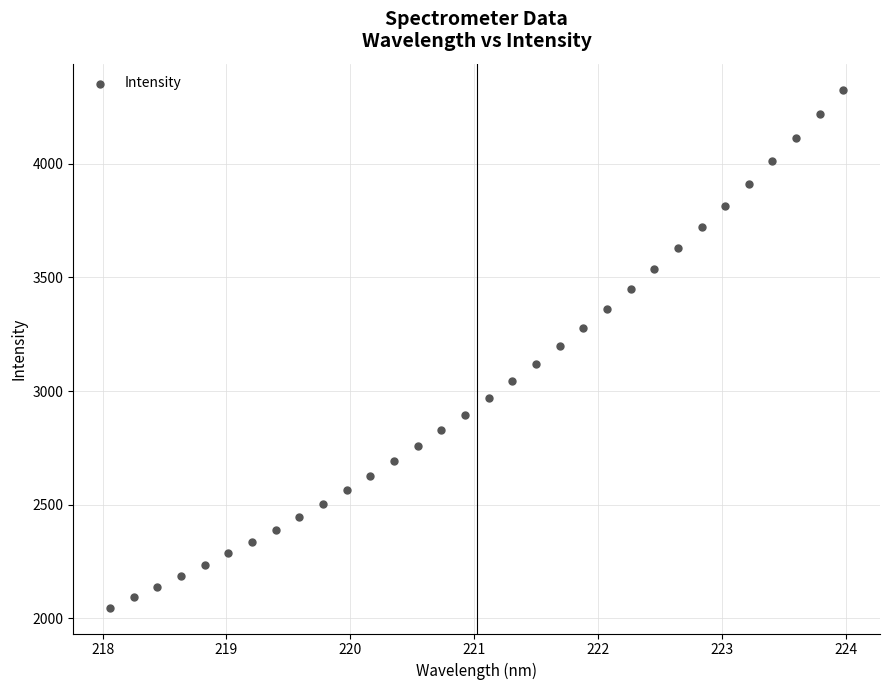

What is the range of X values (max minus min)?

5.9